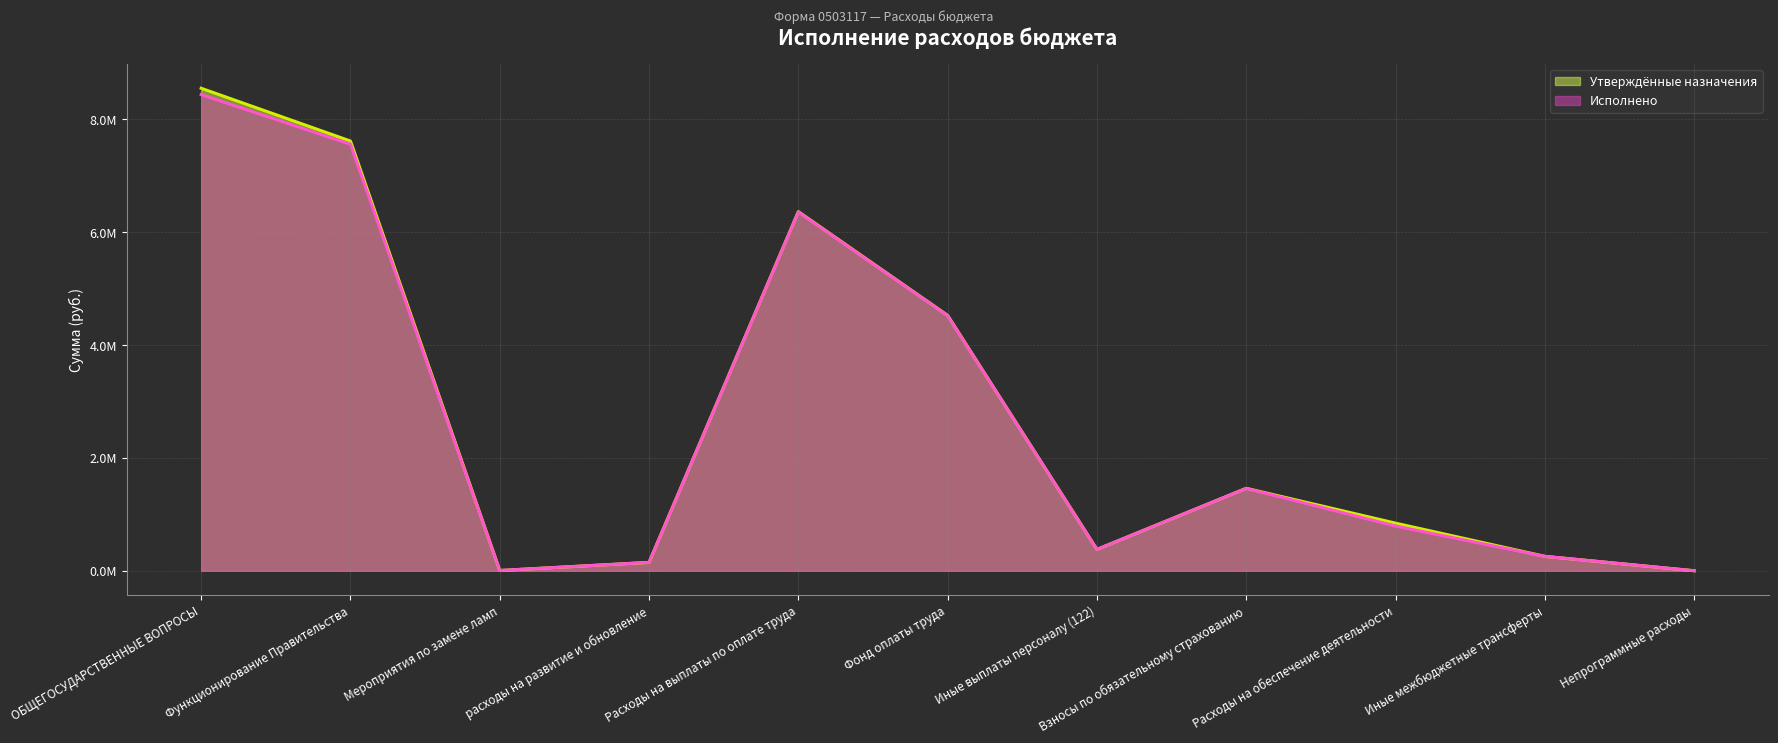

Reading left to right, list all the values displayed in this chart.

Утверждённые назначения: ОБЩЕГОСУДАРСТВЕННЫЕ ВОПРОСЫ=8543200.0	Функционирование Правительства=7609000.0	Мероприятия по замене ламп=4500.0	расходы на развитие и обновление=148000.0	Расходы на выплаты по оплате труда=6358400.0	Фонд оплаты труда=4521050.0	Иные выплаты персоналу (122)=377600.0	Взносы по обязательному страхованию=1459750.0	Расходы на обеспечение деятельности=843000.0	Иные межбюджетные трансферты=254900.0	Непрограммные расходы=200.0
Исполнено: ОБЩЕГОСУДАРСТВЕННЫЕ ВОПРОСЫ=8431311.9	Функционирование Правительства=7552309.2	Мероприятия по замене ламп=4458.0	расходы на развитие и обновление=147930.6	Расходы на выплаты по оплате труда=6352943.6	Фонд оплаты труда=4516854.8	Иные выплаты персоналу (122)=377599.7	Взносы по обязательному страхованию=1458489.2	Расходы на обеспечение деятельности=791876.9	Иные межбюджетные трансферты=254900.0	Непрограммные расходы=200.0